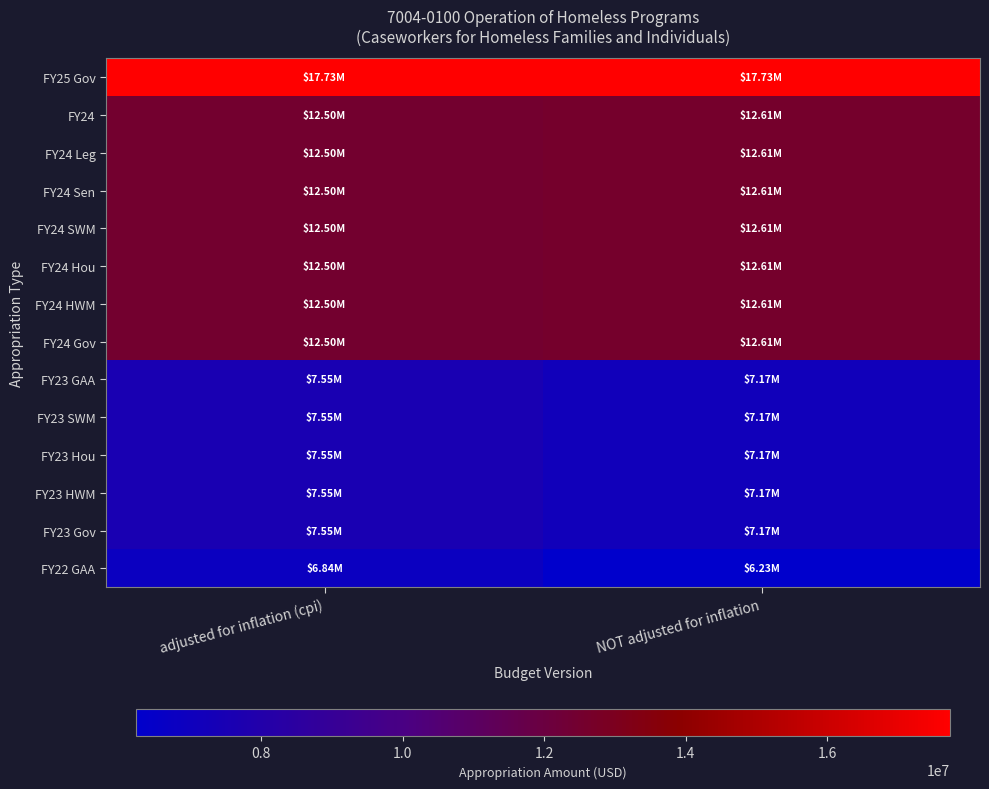

Count the number of data series in this chart.

14